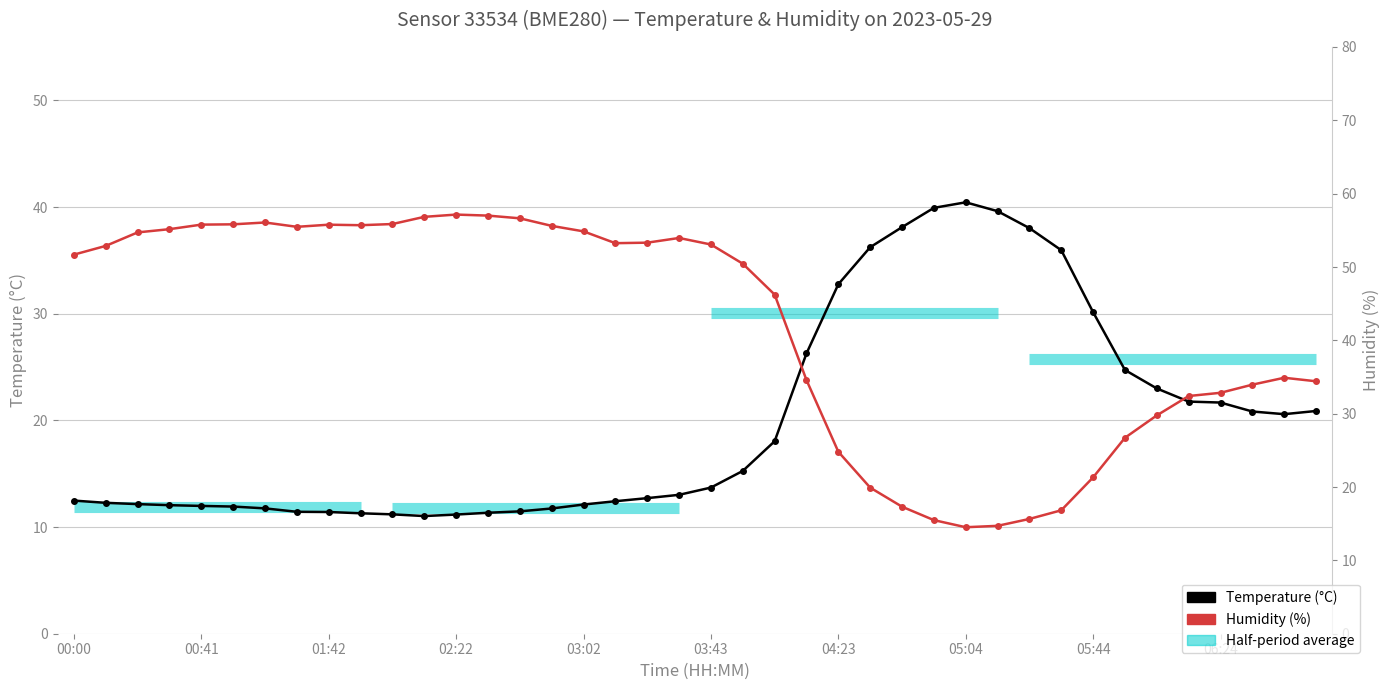

What value does the Temperature (°C) series have at 00:41?

12.0